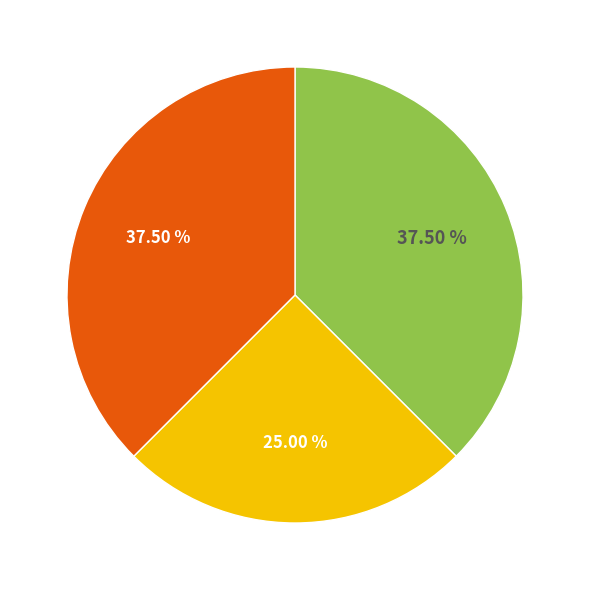

Count the number of slices in the pie.

3